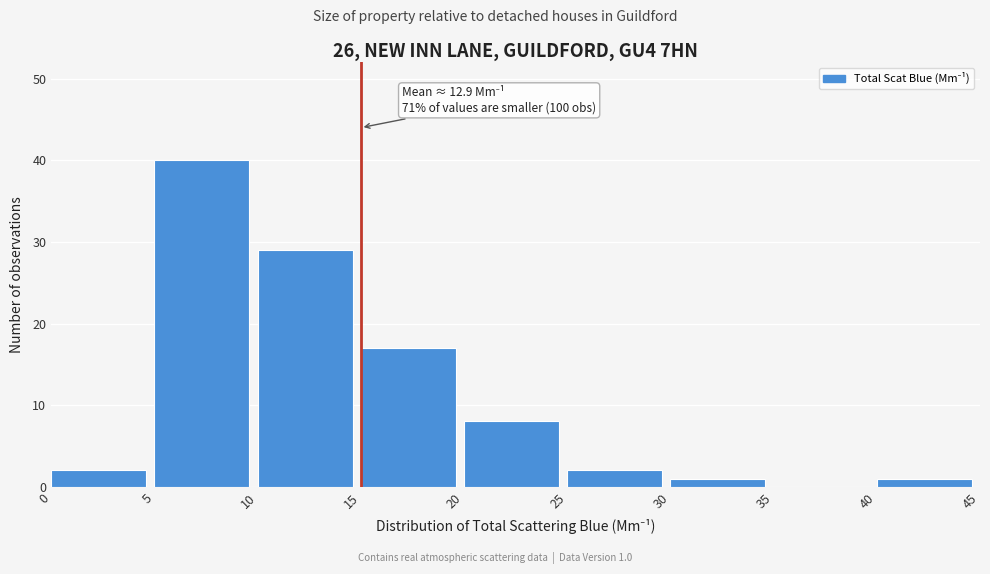

Over which range of the x-axis is the bar tallest?

5 to 10